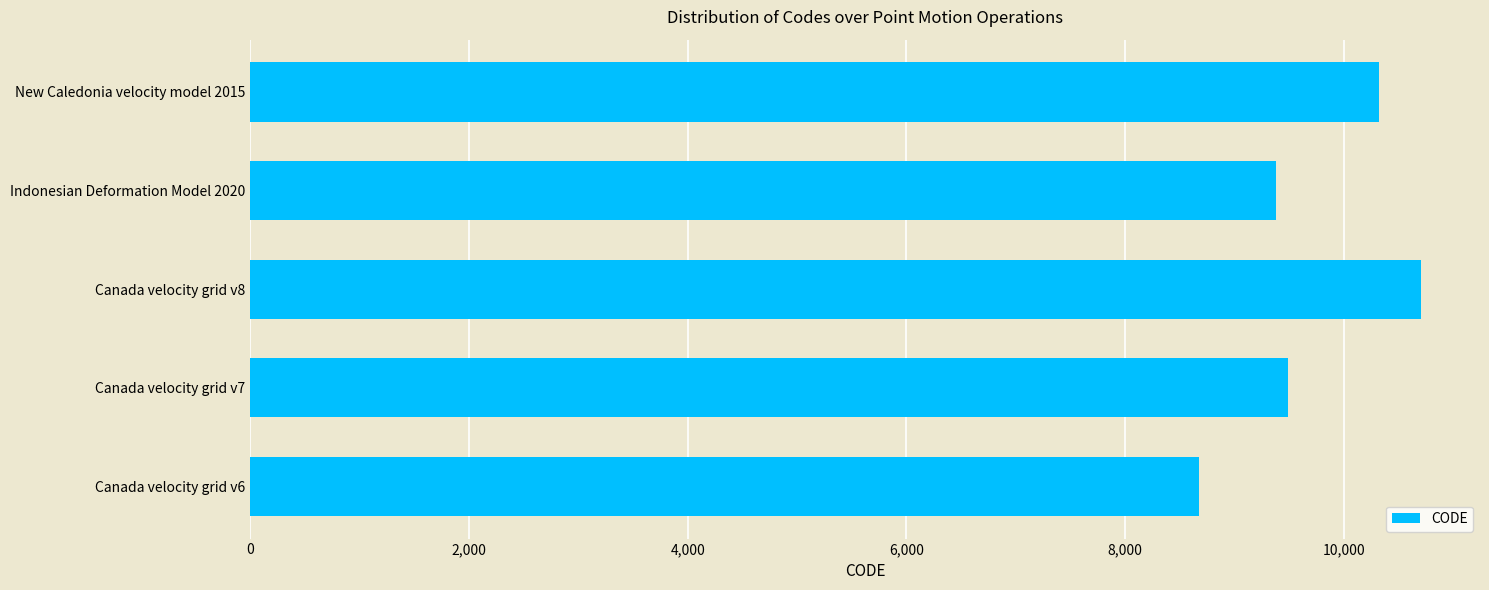

List the labels in order of value, smallest first.

Canada velocity grid v6, Indonesian Deformation Model 2020, Canada velocity grid v7, New Caledonia velocity model 2015, Canada velocity grid v8